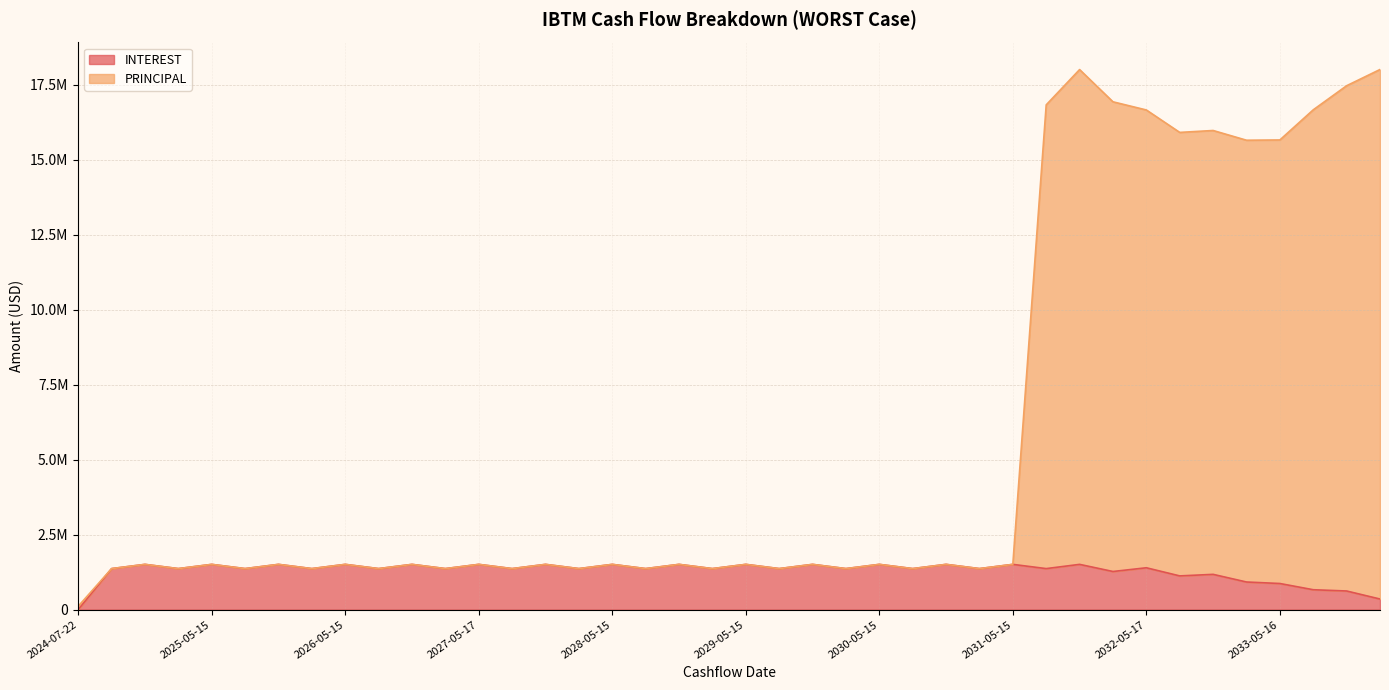

Where does the PRINCIPAL series first go above 1509206?

2024-11-15